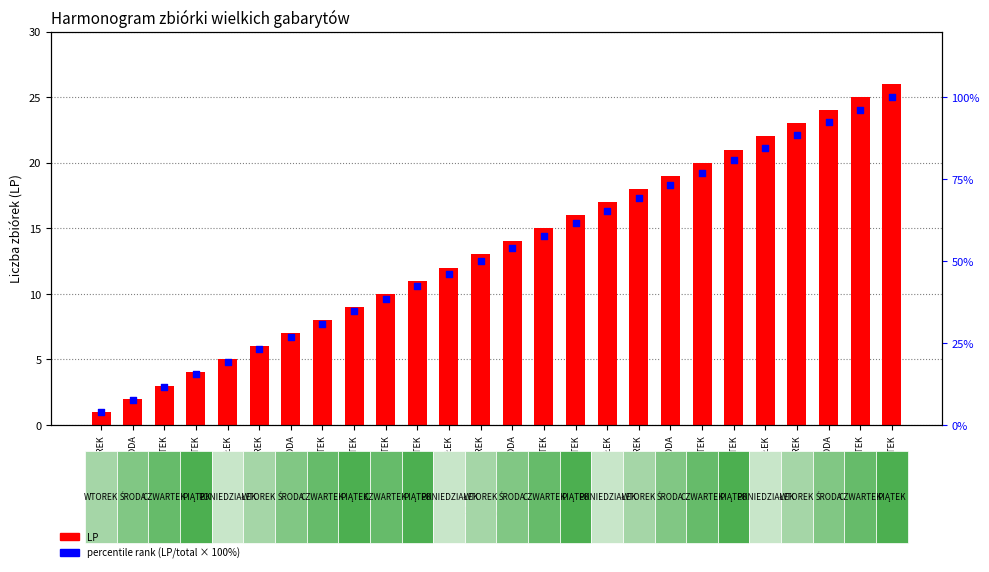

Is the value of LP at ŚRODA greater than the value of percentile rank (LP/total × 100%) at WTOREK?

No